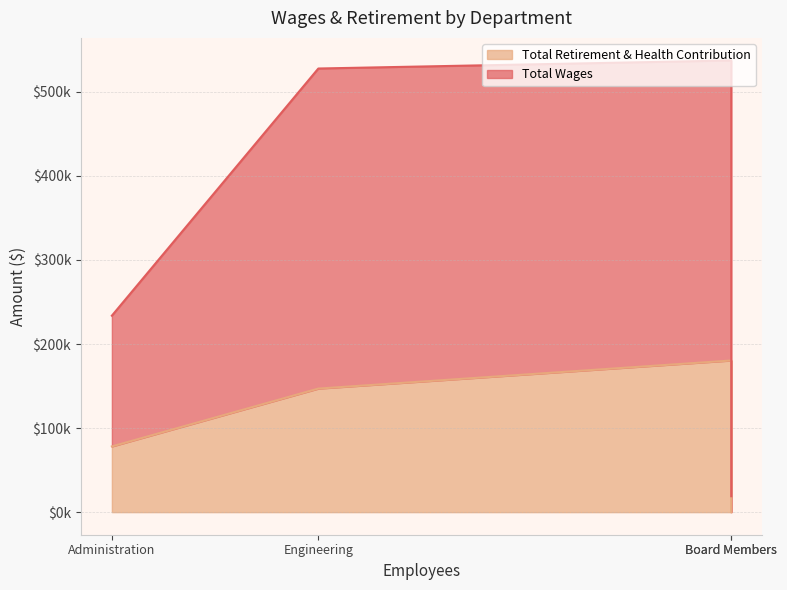

True or false: Total Wages and Total Retirement & Health Contribution intersect in this chart.

False